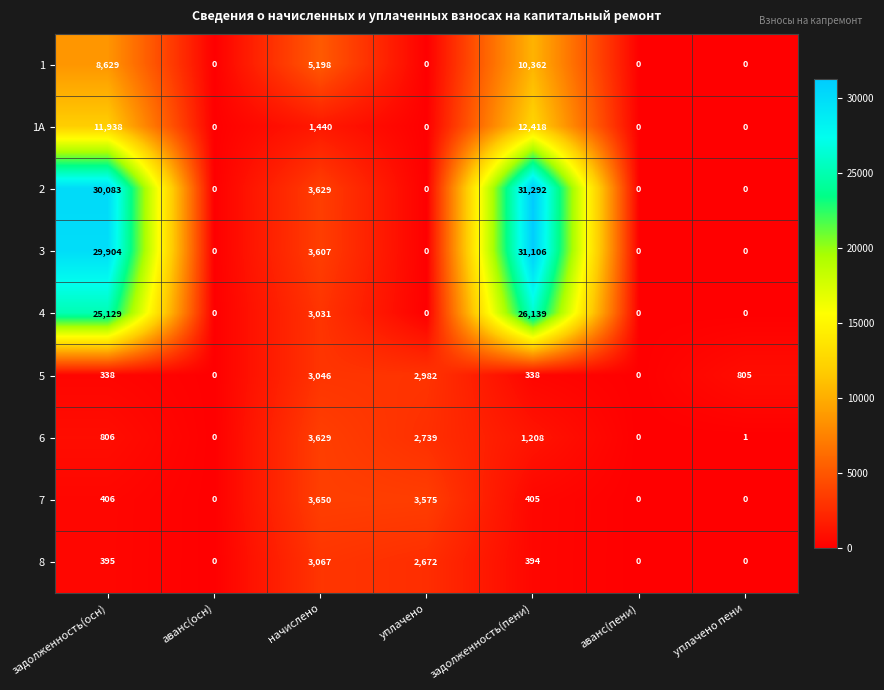

Which series has the largest range (max minus min)?

2